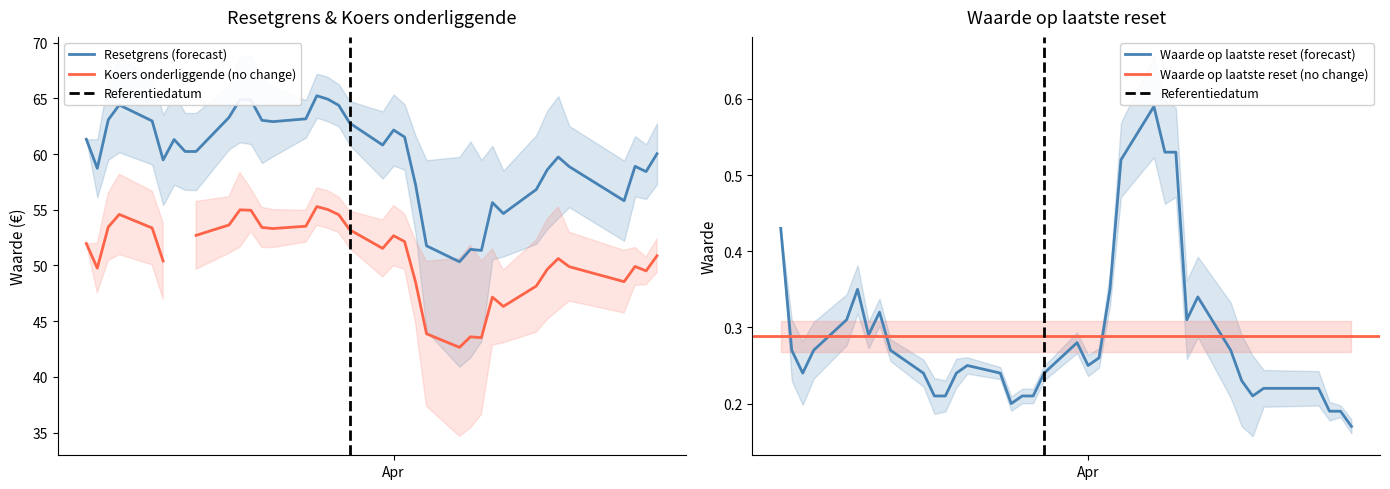

At 2025-03-05, list the series in order from smallest to largest.

Waarde op laatste reset, Koers onderliggende op laatste reset, Resetgrens